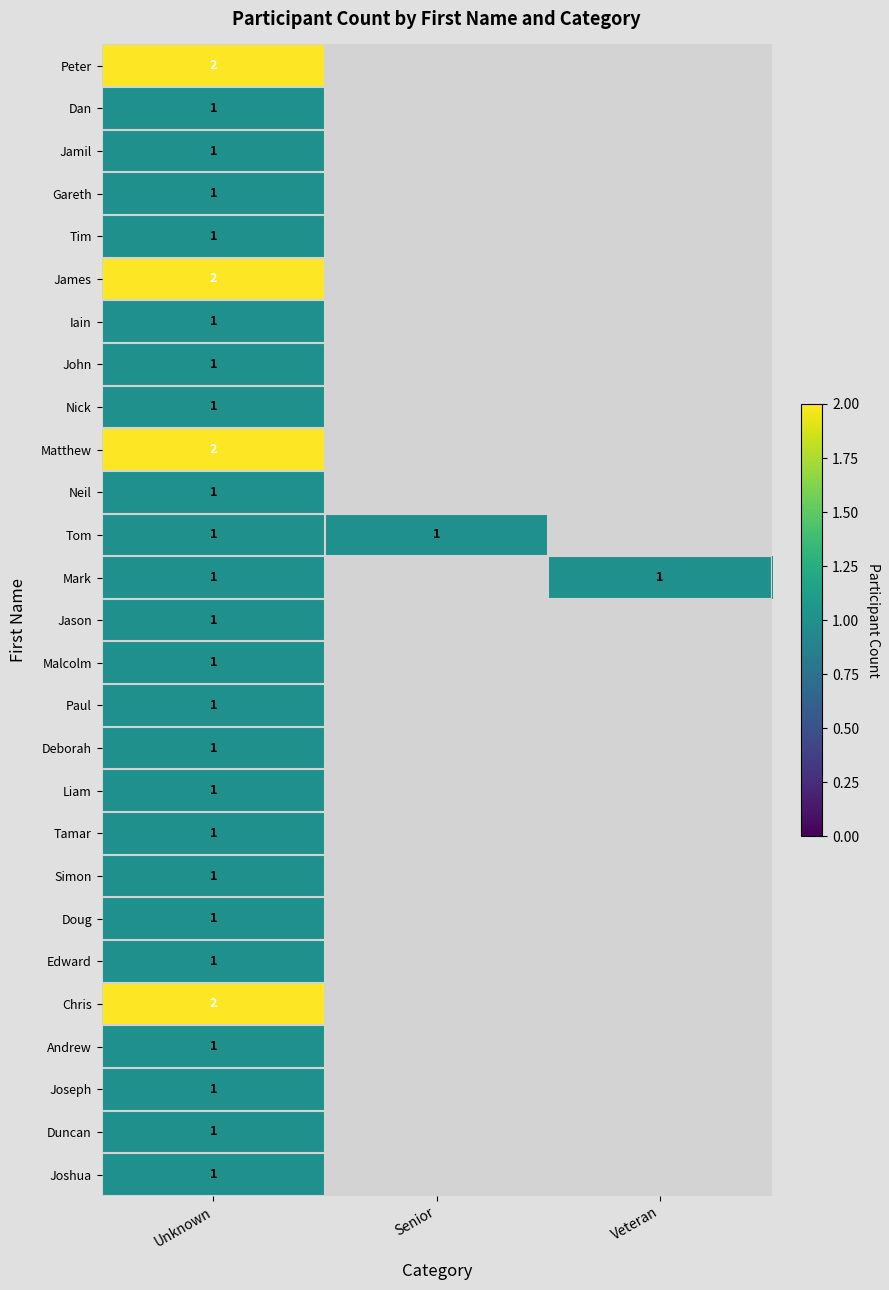

List the labels in order of Tamar value, largest first.

Unknown, Senior, Veteran